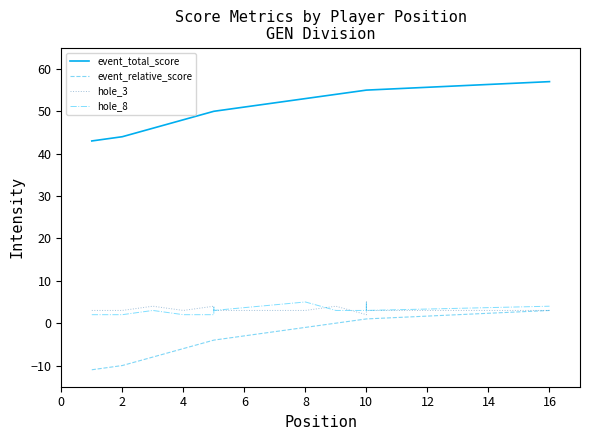

What is the sum of the hole_3 values at 4 and 12?

7